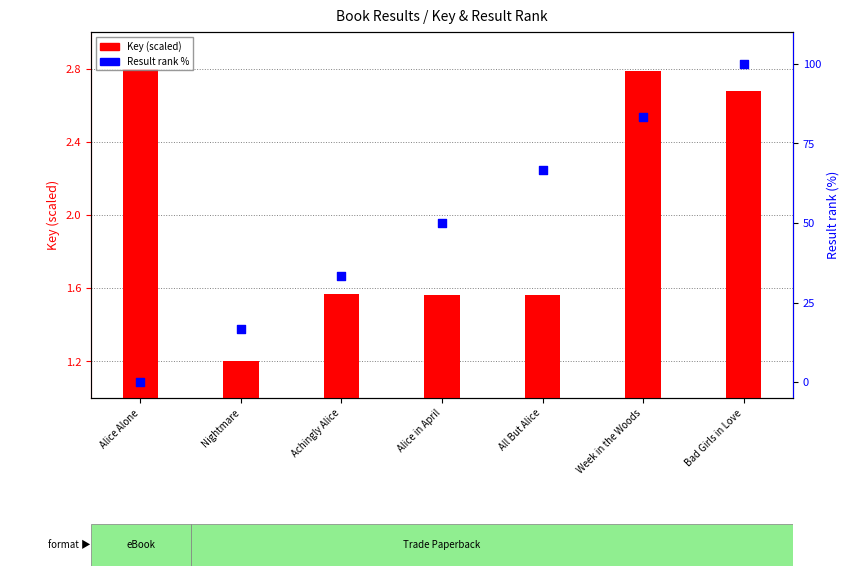

At how many categories does at least one series exceed 82?

2